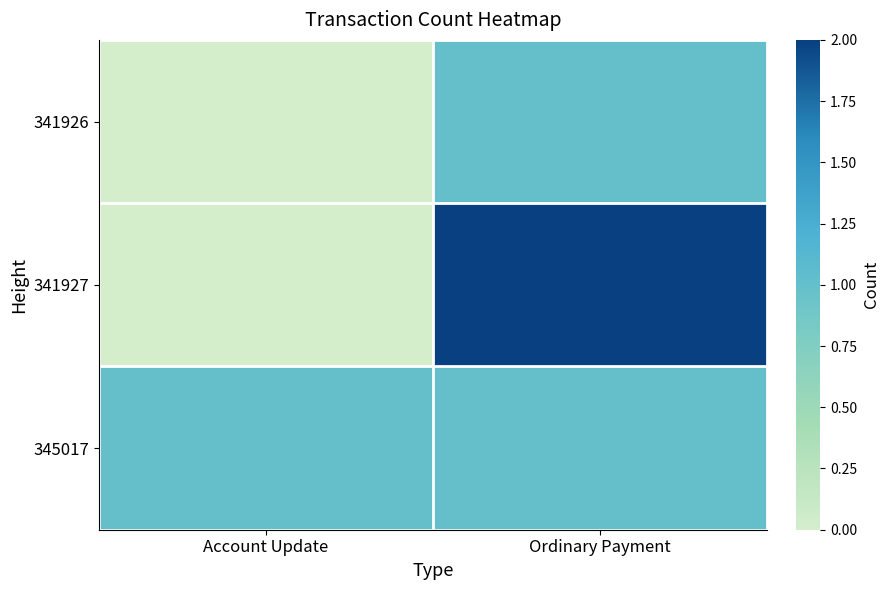

What is the total value across all series at Account Update?

1